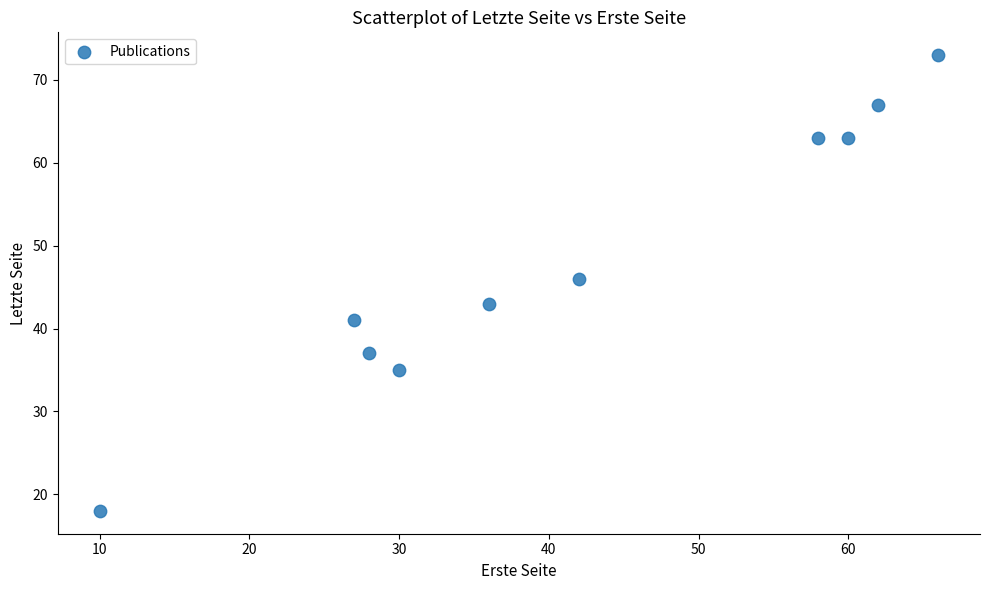

What Y value in the scatter plot is closest to 45?

46